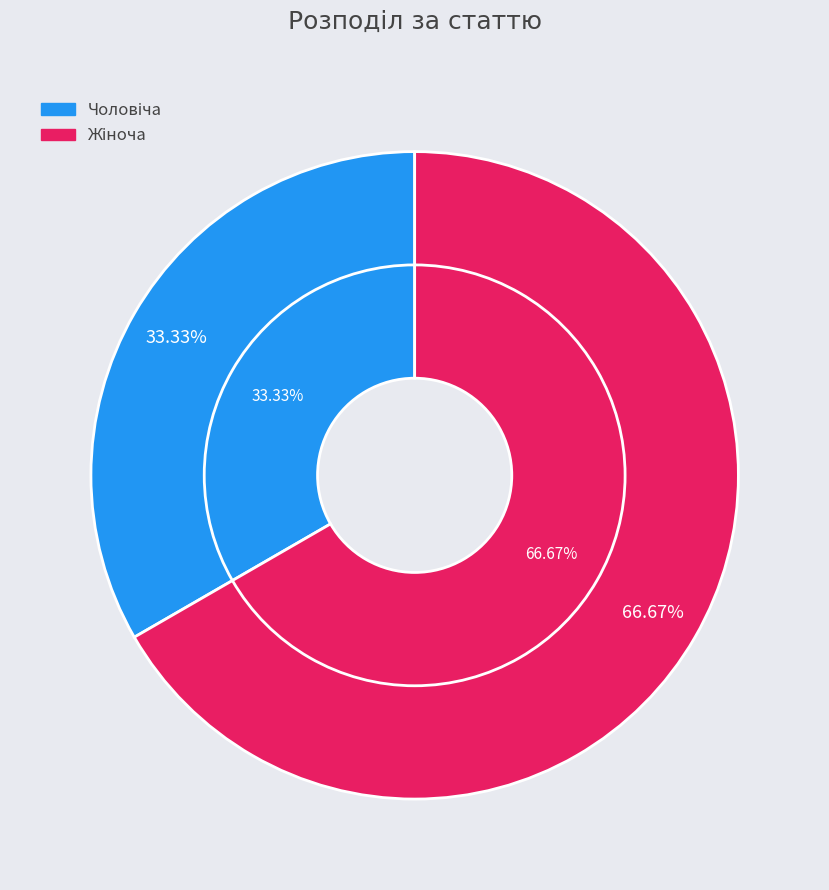

The Жіноча slice represents 60% of the pie. True or false?

False